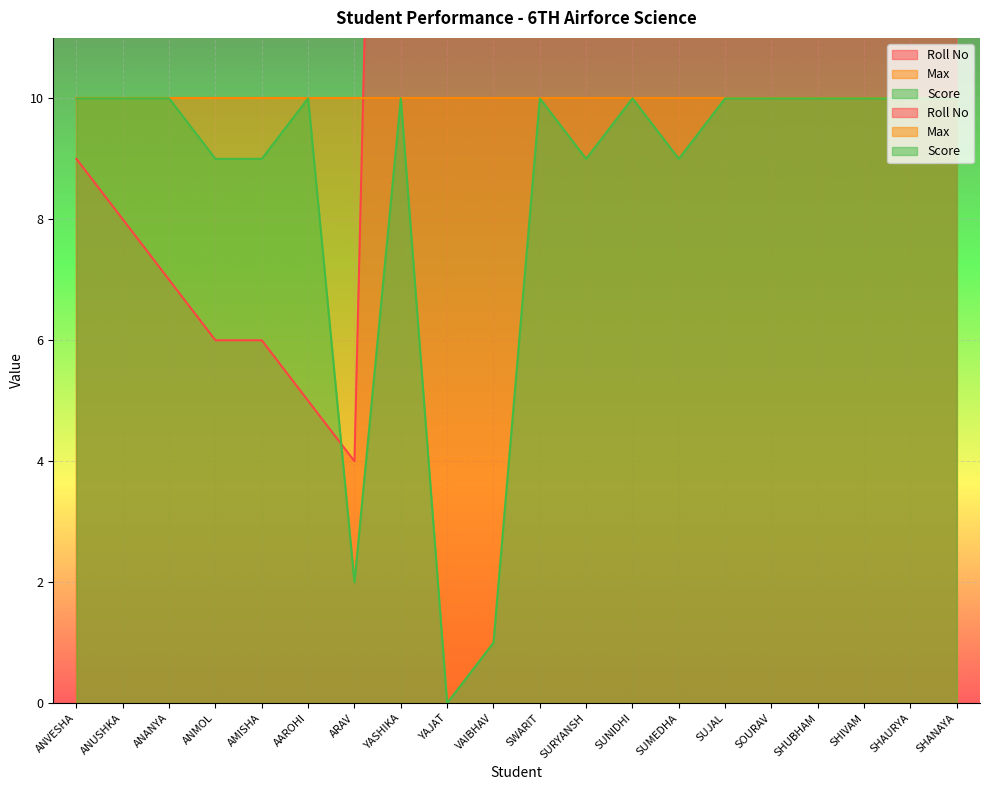

What is the difference between the maximum and minimum values in the Roll No series?

32